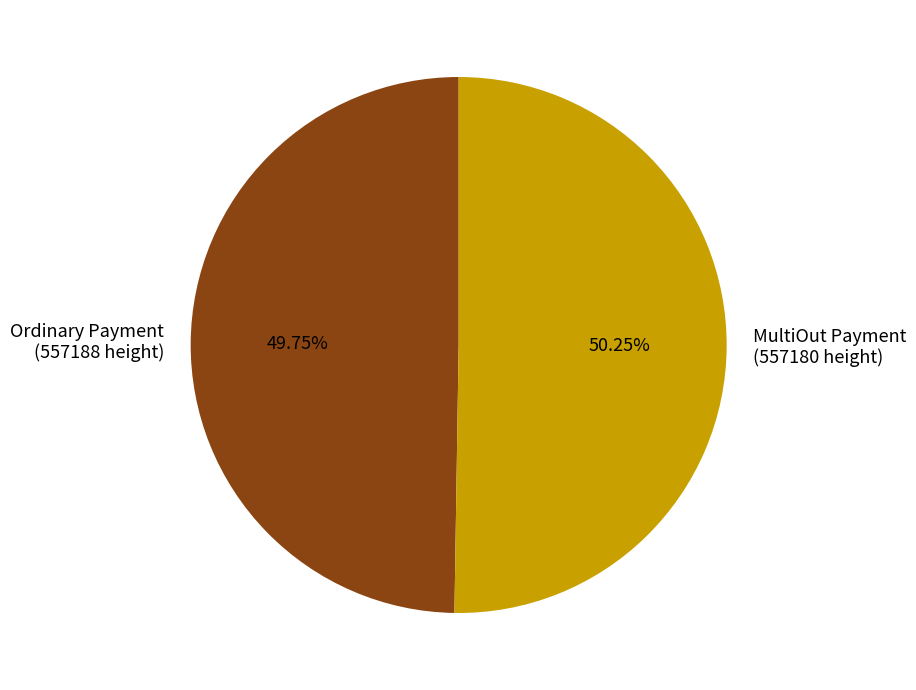

Is the sum of Ordinary Payment (557188 height) and MultiOut Payment (557180 height) greater than half?

Yes